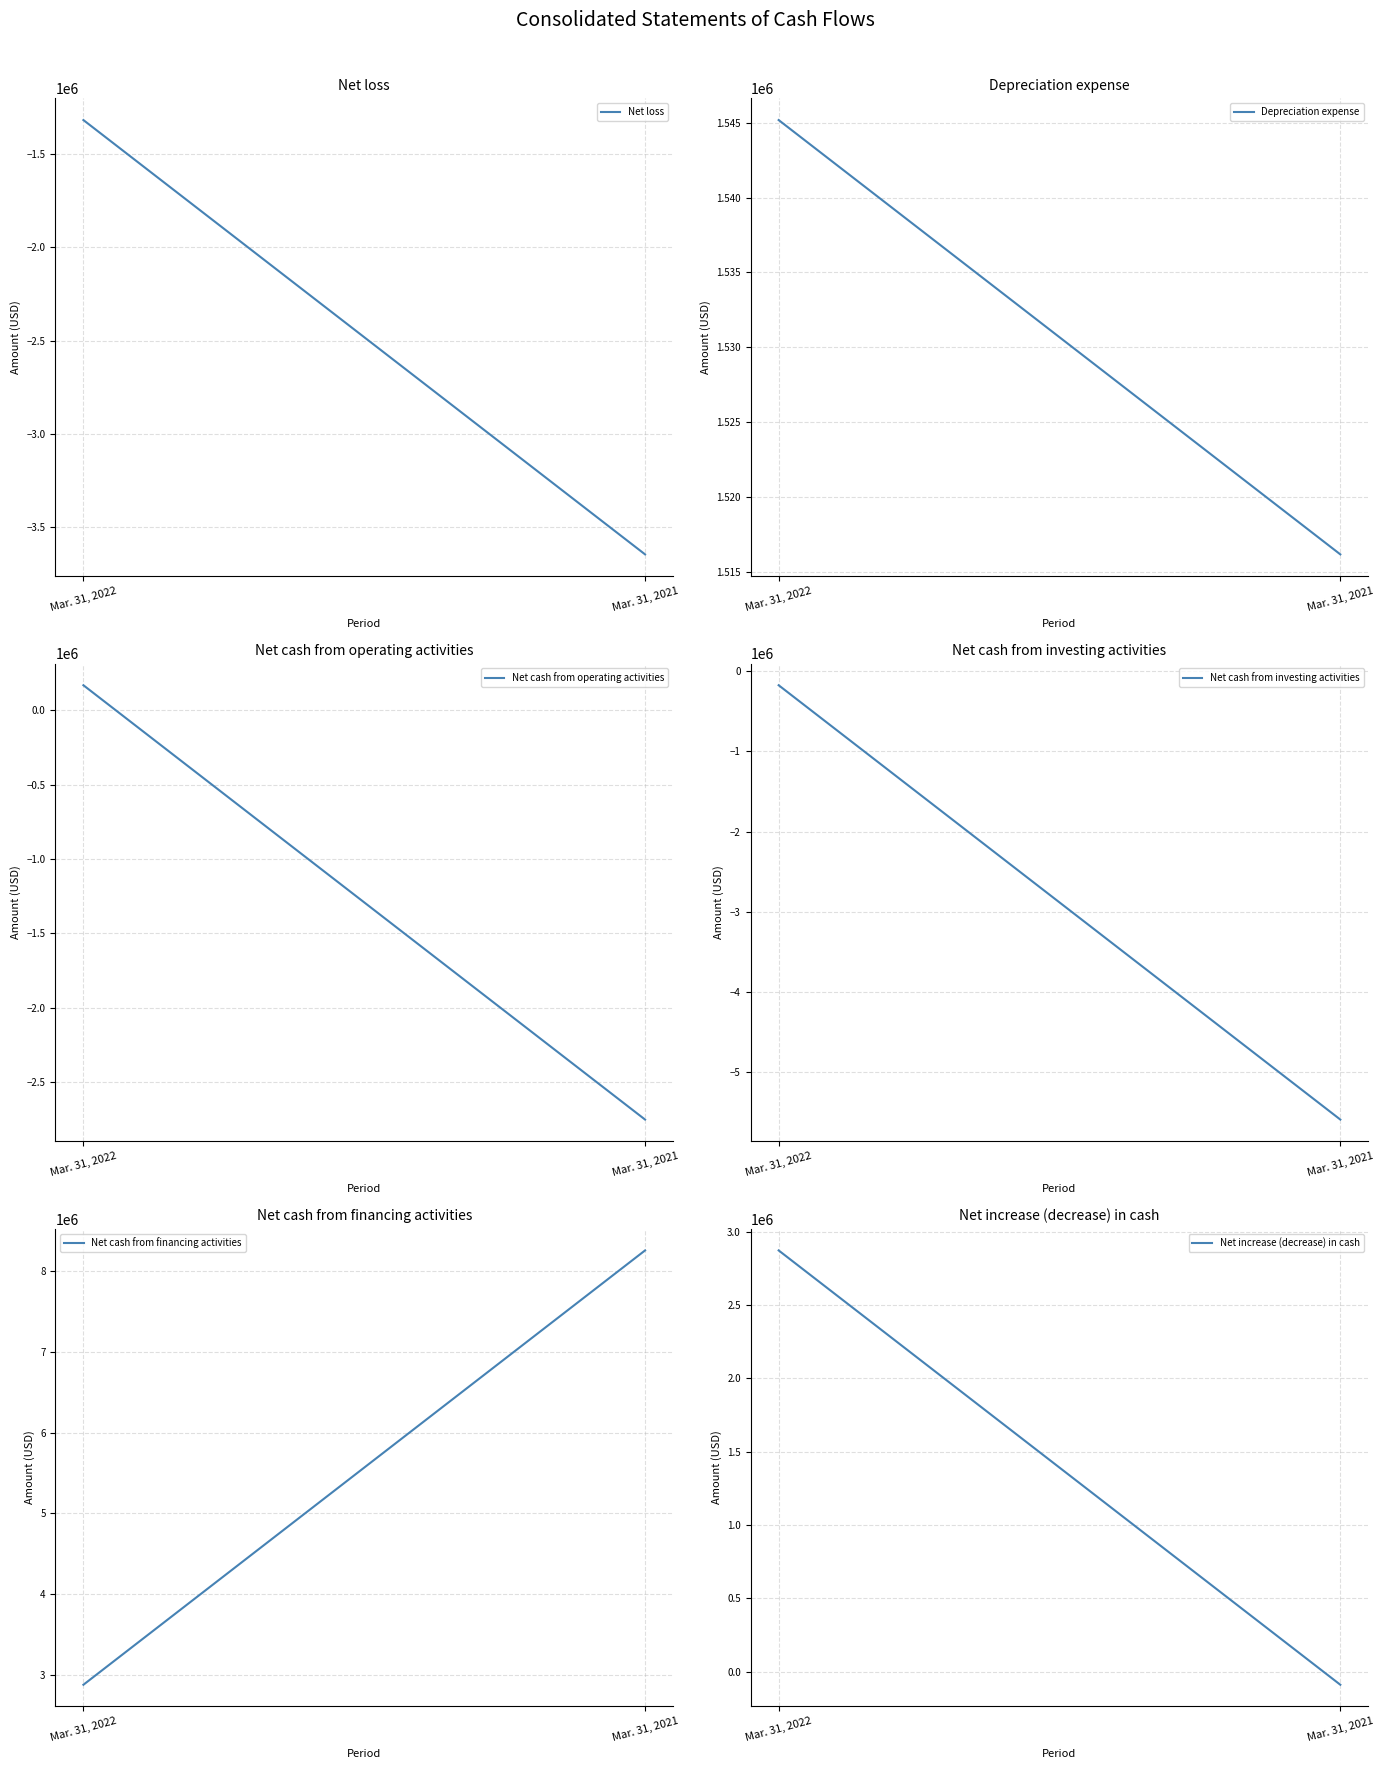

Between Mar. 31, 2022 and Mar. 31, 2021, which series saw the biggest shift?

Net cash from investing activities